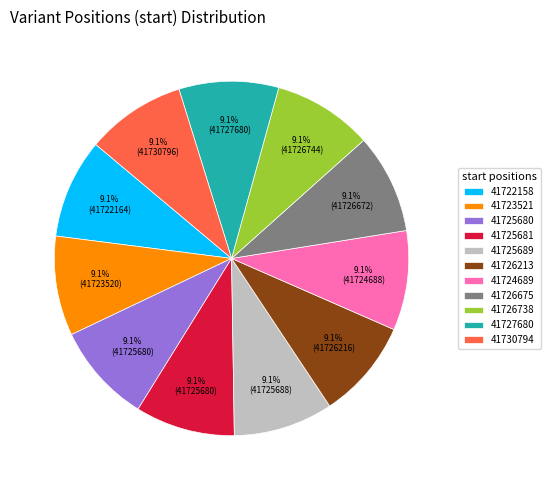

What is the ratio of the value at 41730794 to the value at 41726738?

1.0